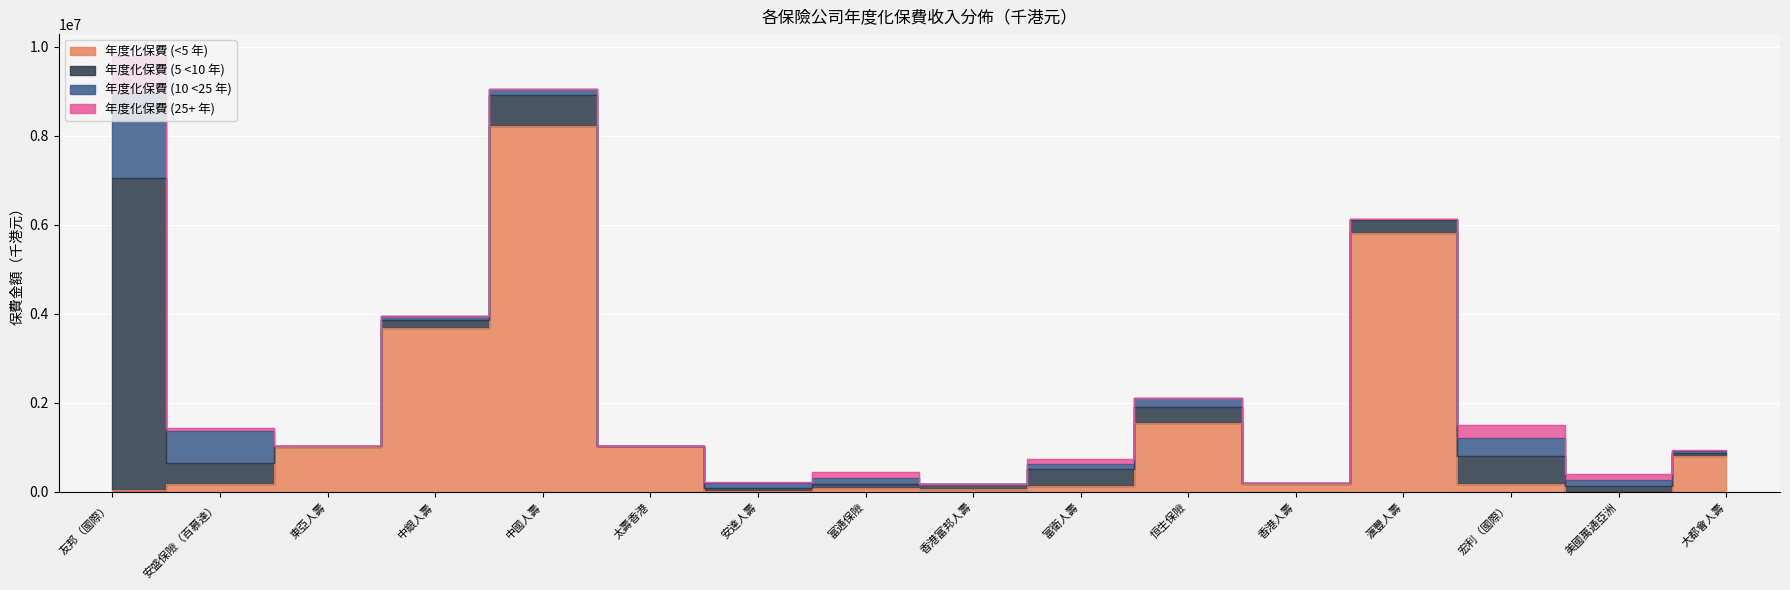

Is the value of 年度化保費 (10 <25 年) at 中銀人壽 greater than the value of 年度化保費 (5 <10 年) at 富通保險?

Yes